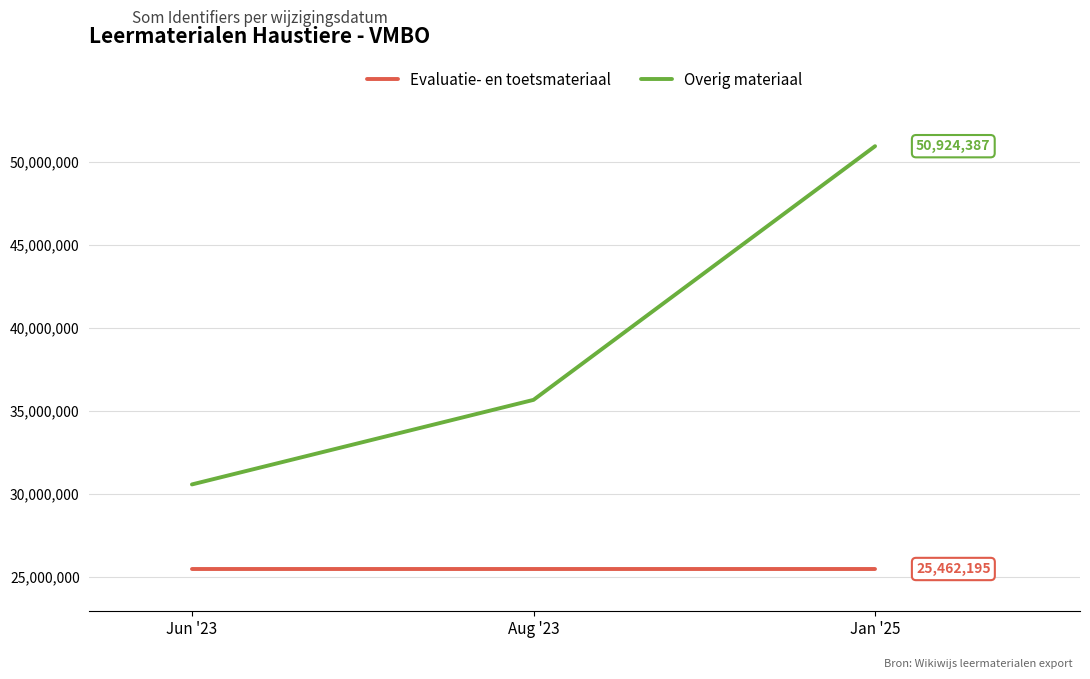

What is the smallest value displayed?

25462195